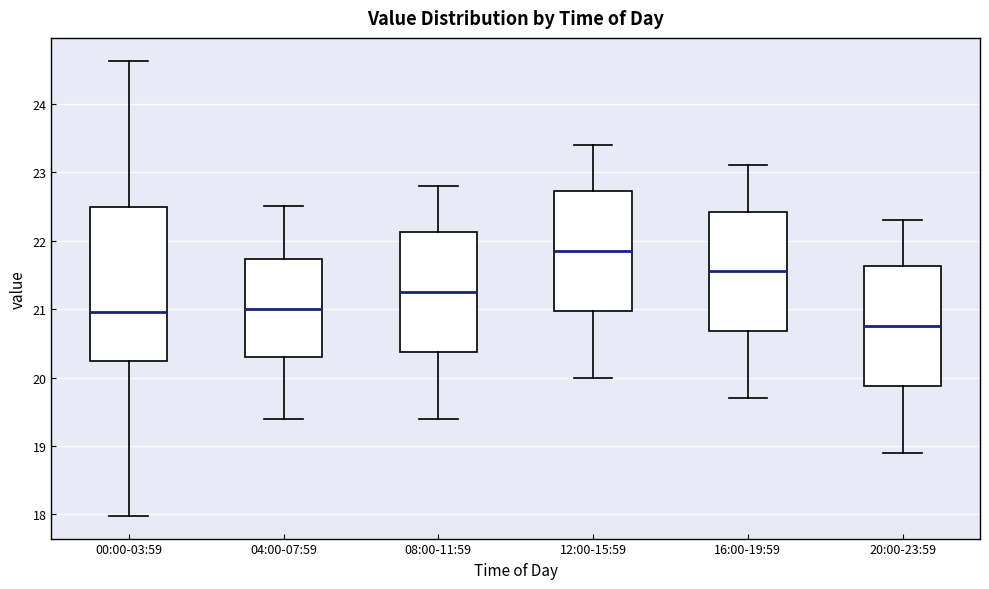

Reading left to right, transcribe this box plot: for each box, give where its median line is, the range the box spans, and where its two whiskers end, as read against the y-axis. The values are not printed on the chart, so give them approximately, as read against the axis.

00:00-03:59: median 21.0, box 20.2 to 22.5, whiskers 18.0 to 24.6
04:00-07:59: median 21.0, box 20.3 to 21.7, whiskers 19.4 to 22.5
08:00-11:59: median 21.3, box 20.4 to 22.1, whiskers 19.4 to 22.8
12:00-15:59: median 21.9, box 21.0 to 22.7, whiskers 20.0 to 23.4
16:00-19:59: median 21.6, box 20.7 to 22.4, whiskers 19.7 to 23.1
20:00-23:59: median 20.8, box 19.9 to 21.6, whiskers 18.9 to 22.3